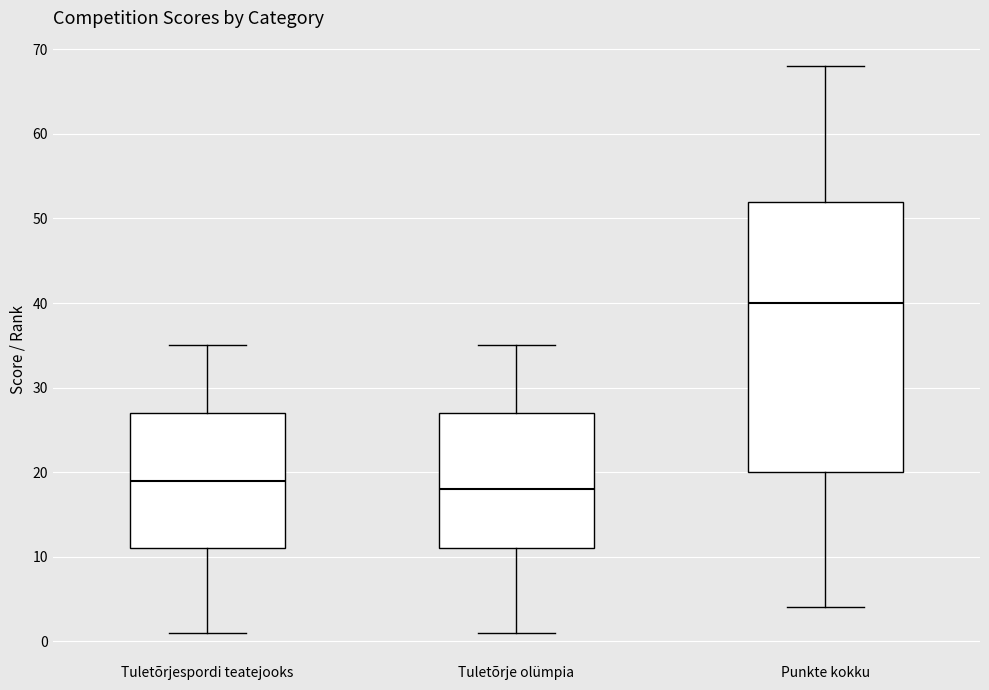

Which box's median line is the lowest?

Tuletõrje olümpia